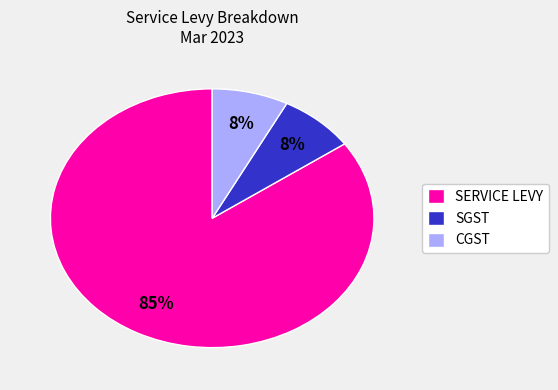

Between SERVICE LEVY and SGST, which is larger?

SERVICE LEVY